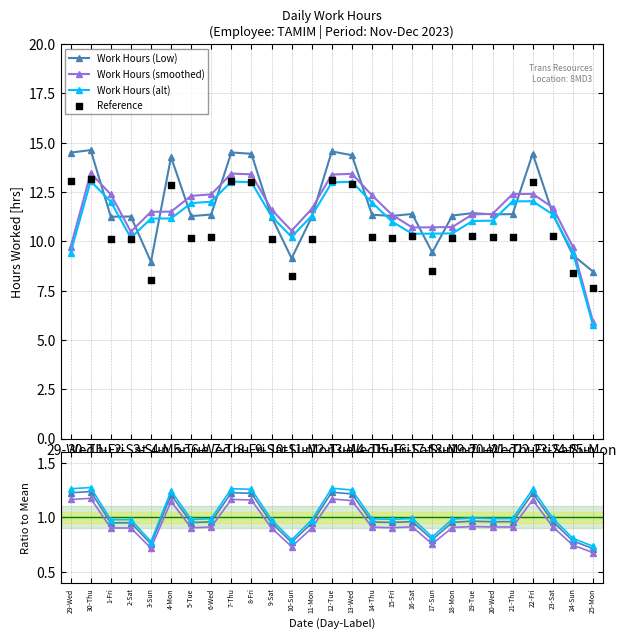

Is the value of Work Hours (alt) at 12-Tue greater than the value of Work Hours (smoothed) at 11-Mon?

Yes